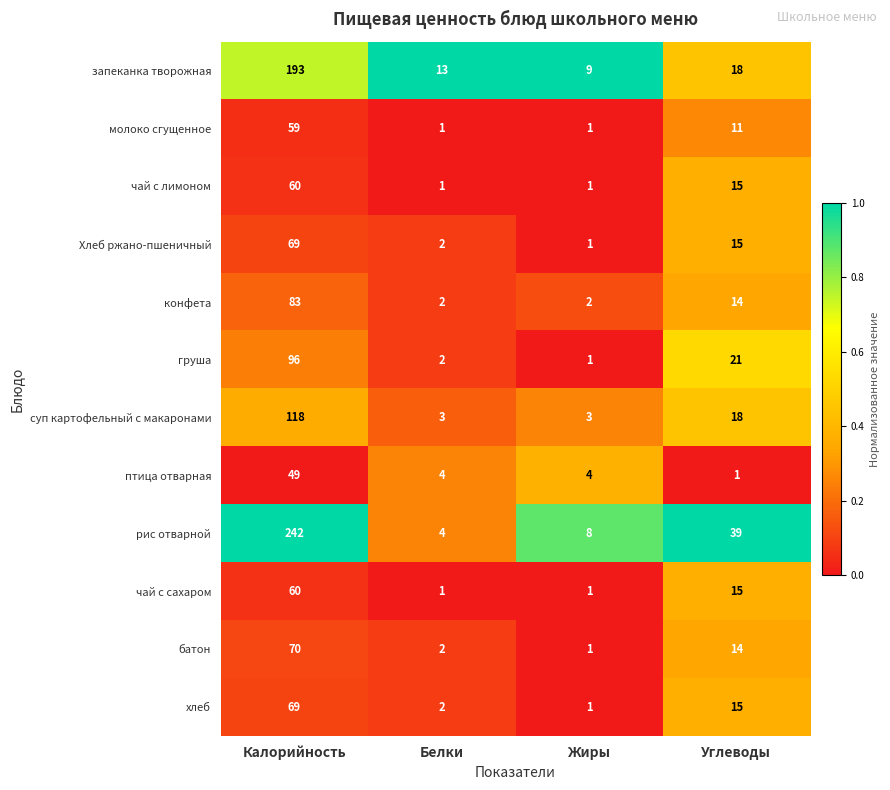

What is the difference between the maximum and minimum values in the батон series?

69